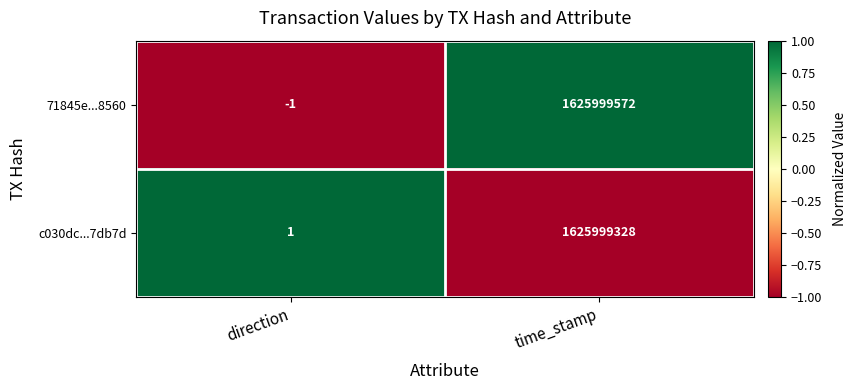

How many series are shown in this chart?

2